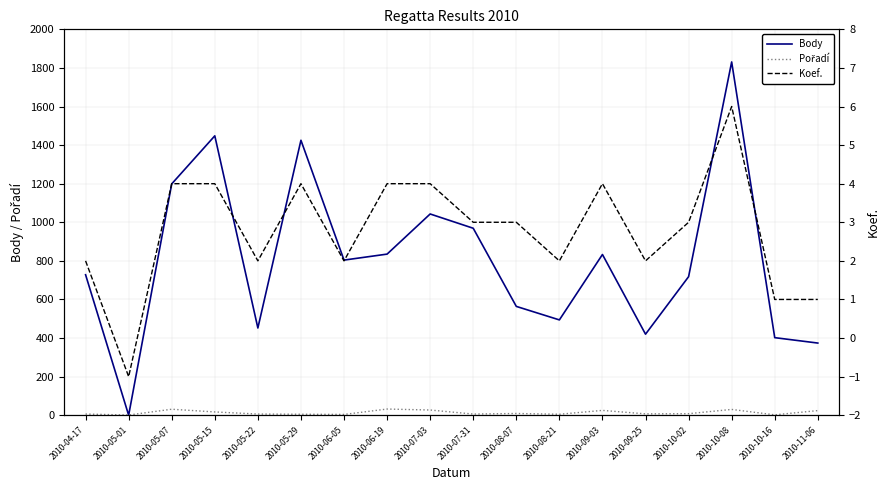

In Body, how many points are higher than both neighbors (excluding endpoints)?

5